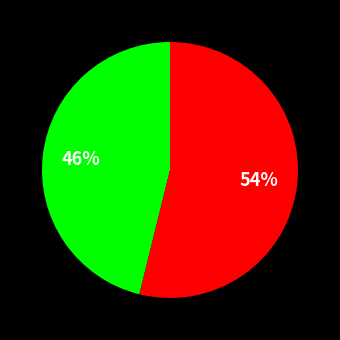

How many segments does this pie chart have?

2